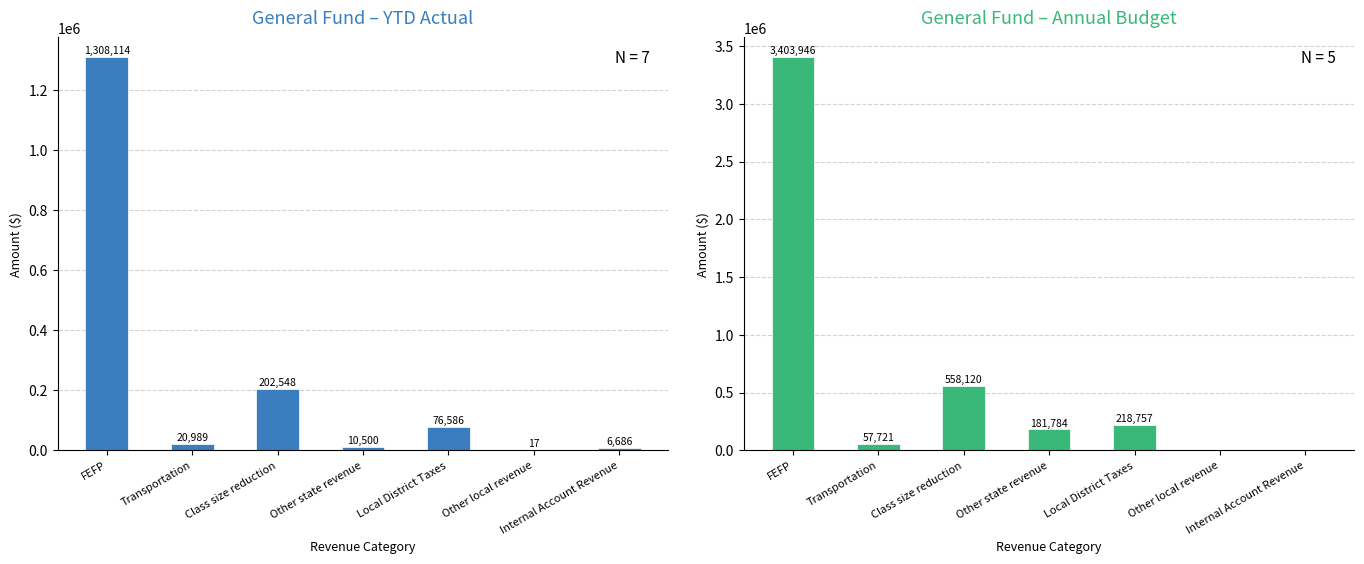

True or false: YTD Actual (General Fund) has a value of 355309.8 at Class size reduction.

False